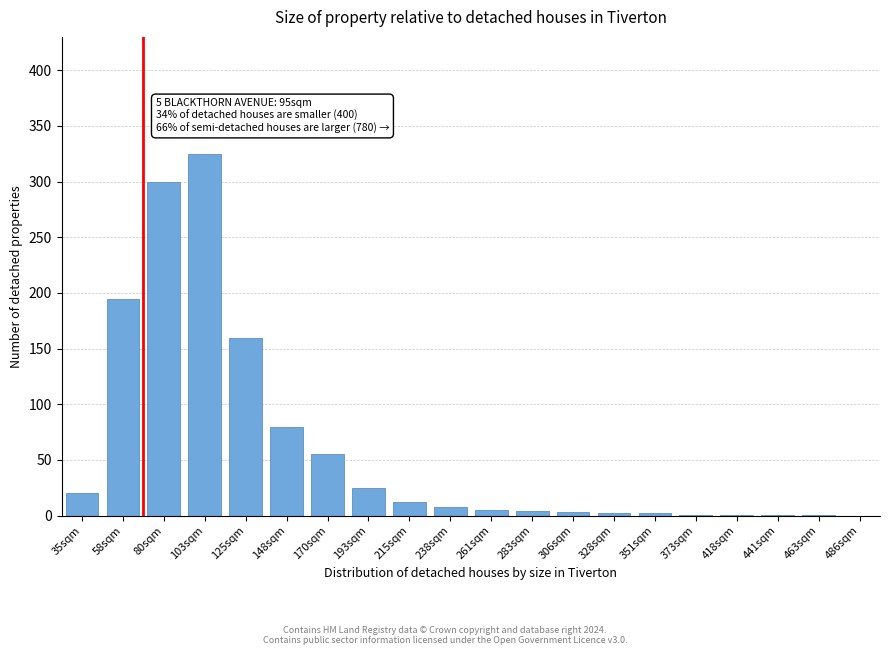

At which category does the chart reach its peak across all series?

103sqm